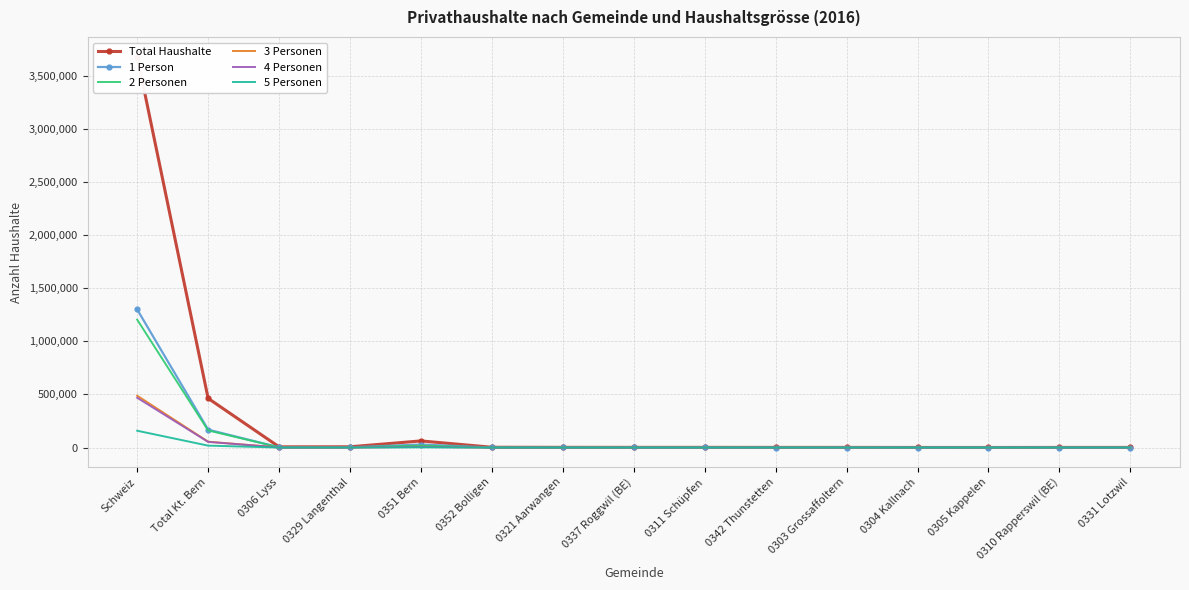

Rank the series at 0331 Lotzwil from lowest to highest value.

5 Personen, 4 Personen, 3 Personen, 2 Personen, 1 Person, Total Haushalte